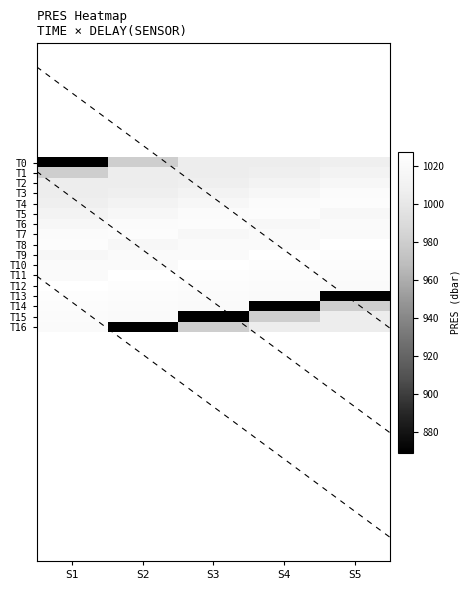

Which category has the lowest value in the T7 series?

S3